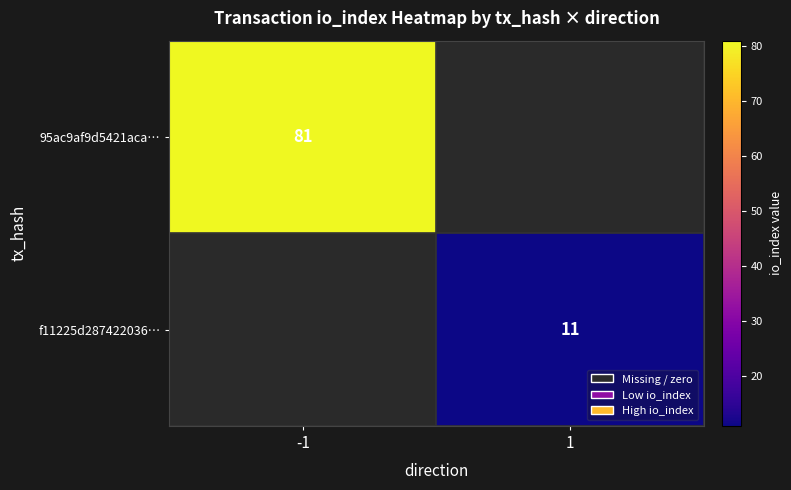

Is it true that f11225d287422036… equals 11 at 1?

True